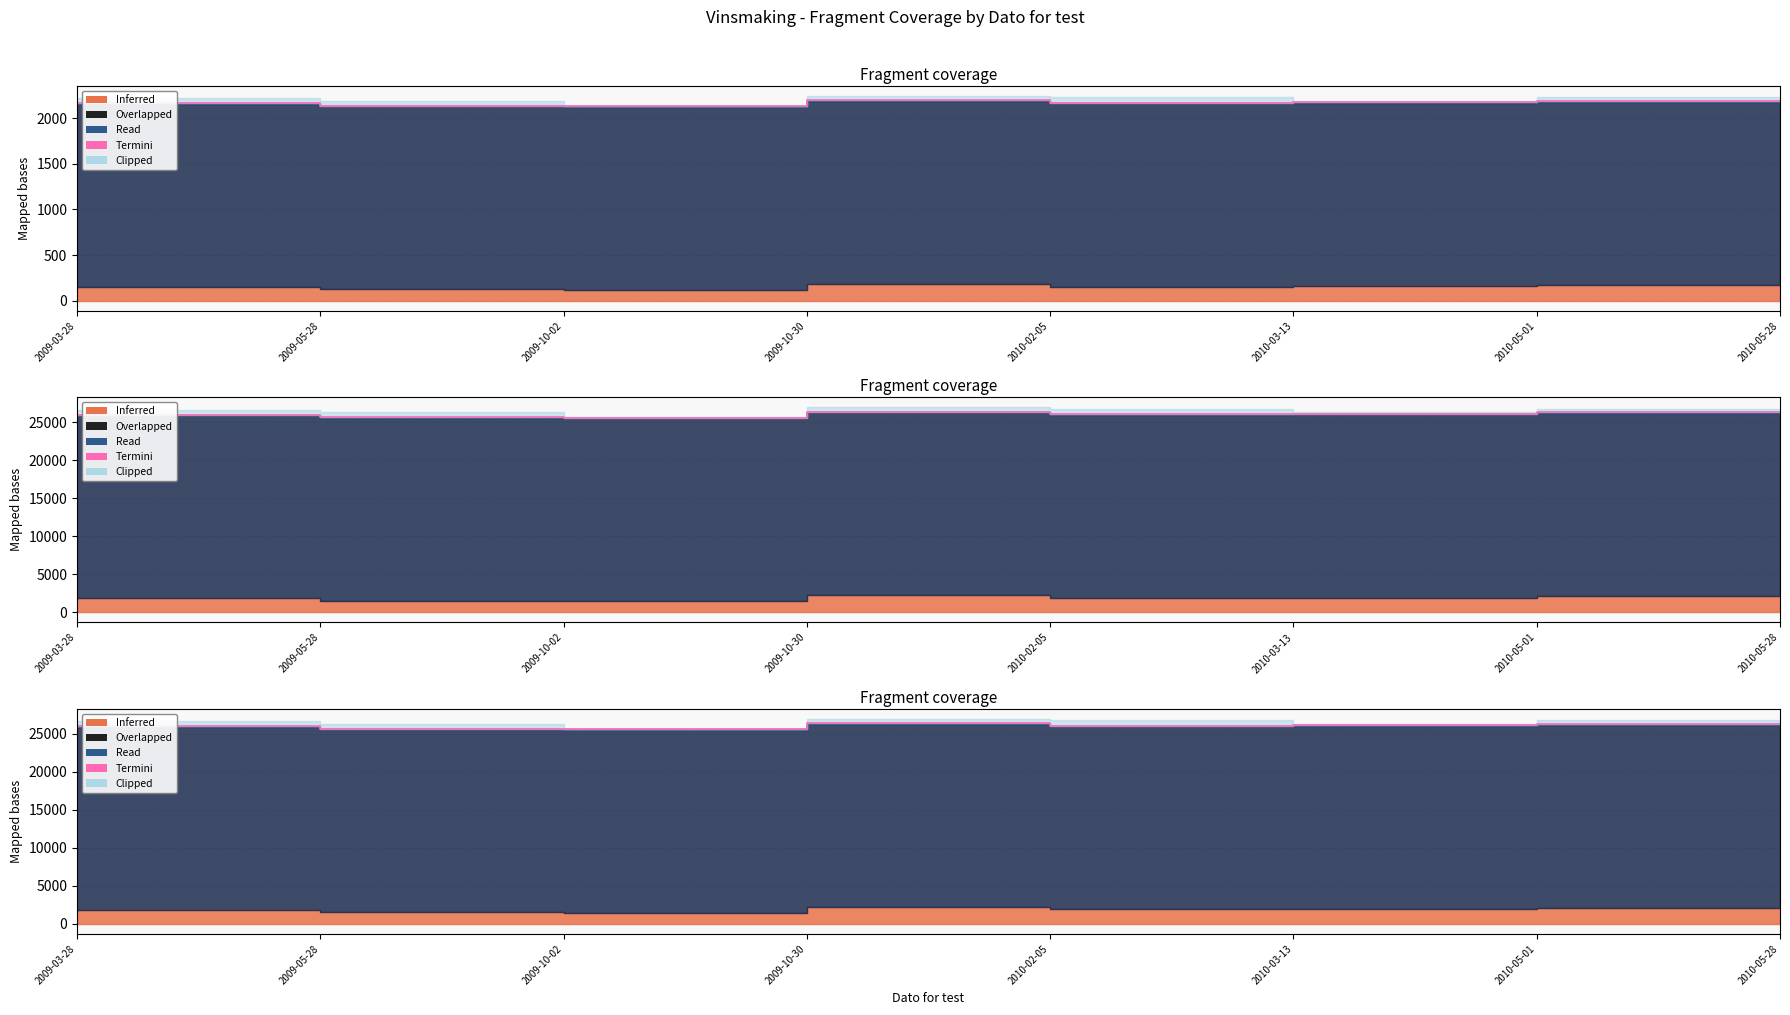

What is the change in value from 2010-05-01 to 2010-05-28?

+173.6